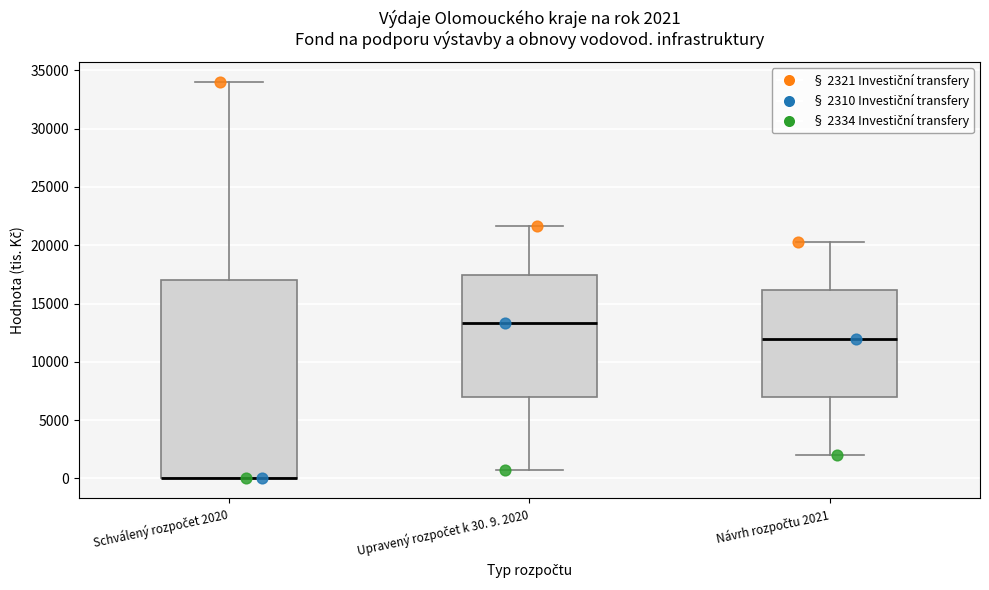

Which box is the tallest, from its lower edge to its upper edge?

Schválený rozpočet 2020